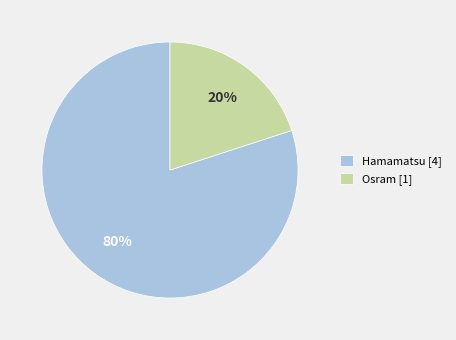

Which category has the biggest portion of the pie?

Hamamatsu [4]